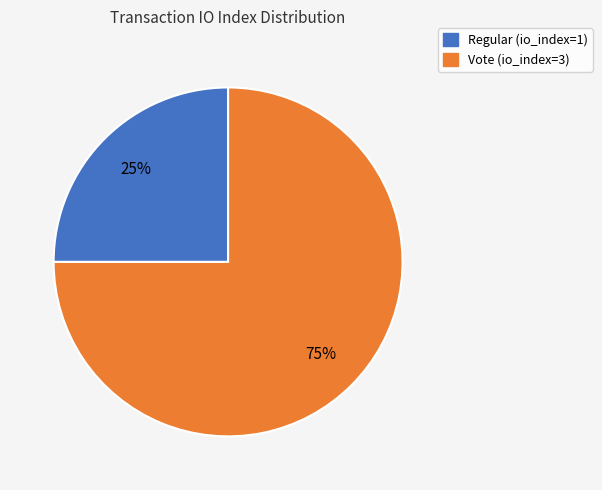

What is the largest slice in the pie chart?

Vote (io_index=3)